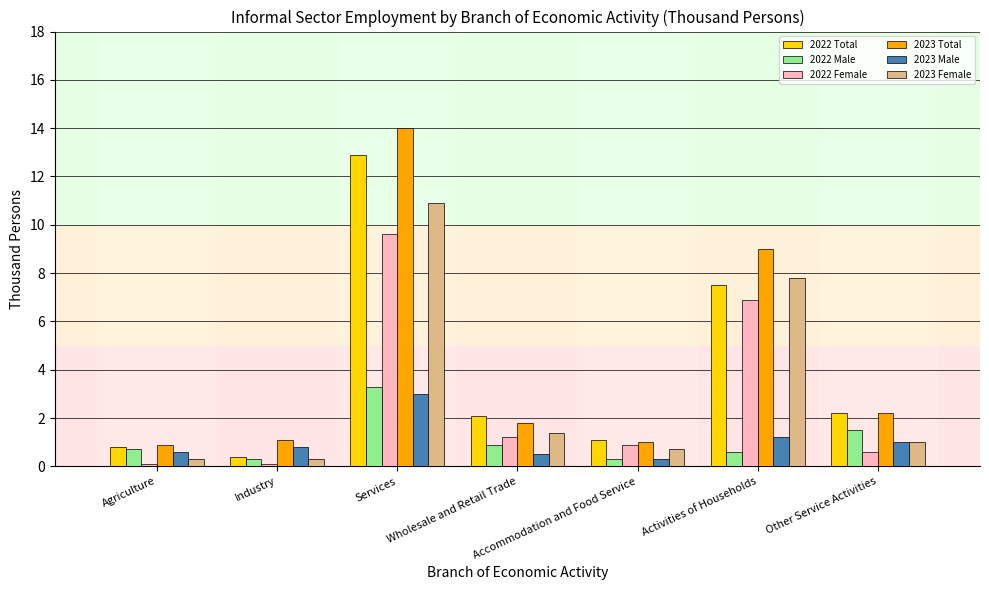

Reading left to right, list all the values displayed in this chart.

2022 Total: 0.8	0.4	12.9	2.1	1.1	7.5	2.2
2022 Male: 0.7	0.3	3.3	0.9	0.3	0.6	1.5
2022 Female: 0.1	0.1	9.6	1.2	0.9	6.9	0.6
2023 Total: 0.9	1.1	14.0	1.8	1.0	9.0	2.2
2023 Male: 0.6	0.8	3.0	0.5	0.3	1.2	1.0
2023 Female: 0.3	0.3	10.9	1.4	0.7	7.8	1.0